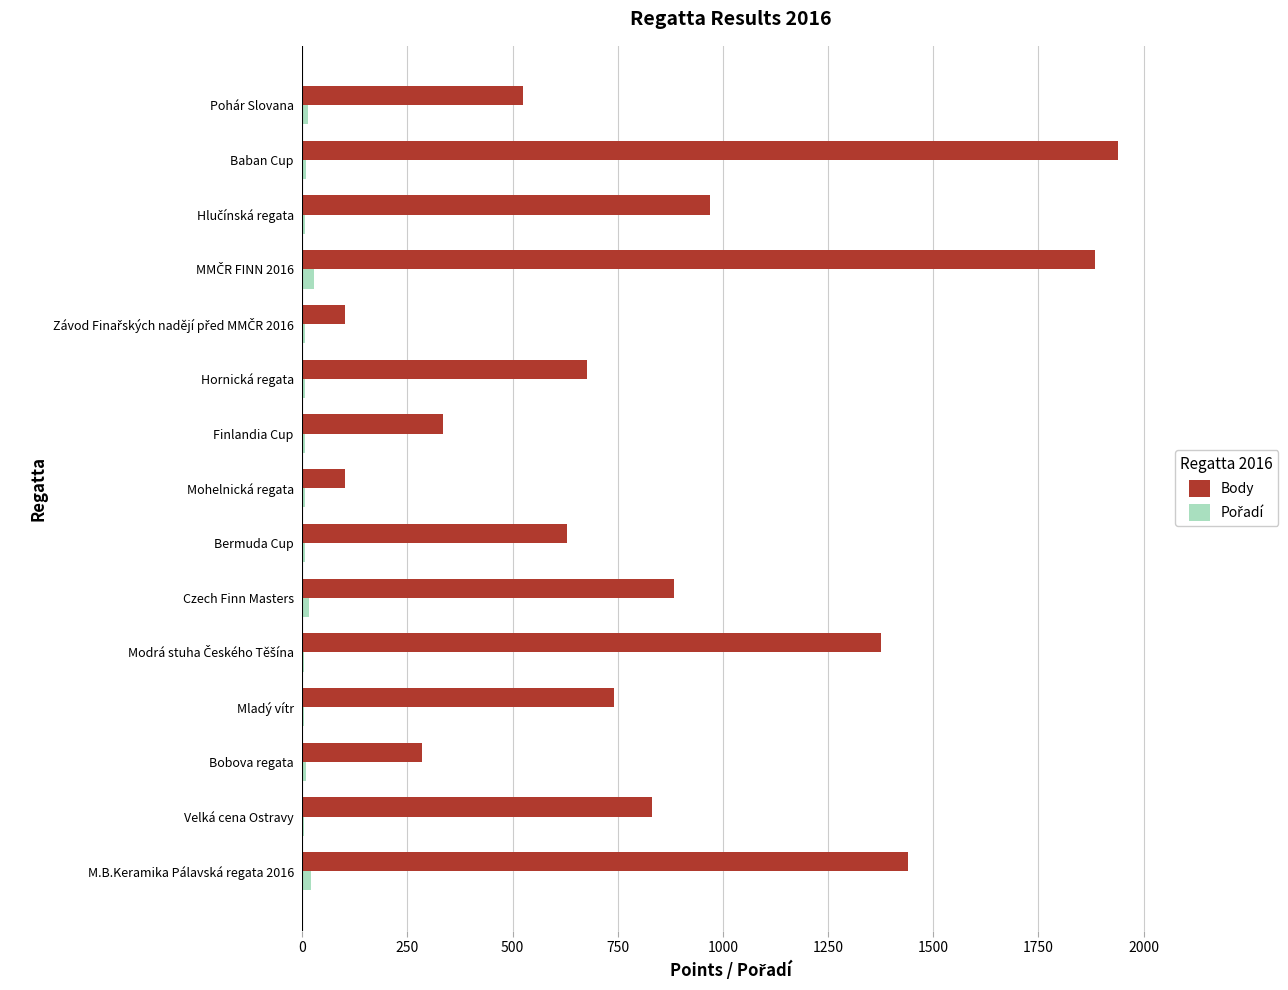

Which category has the highest value across all series?

Baban Cup